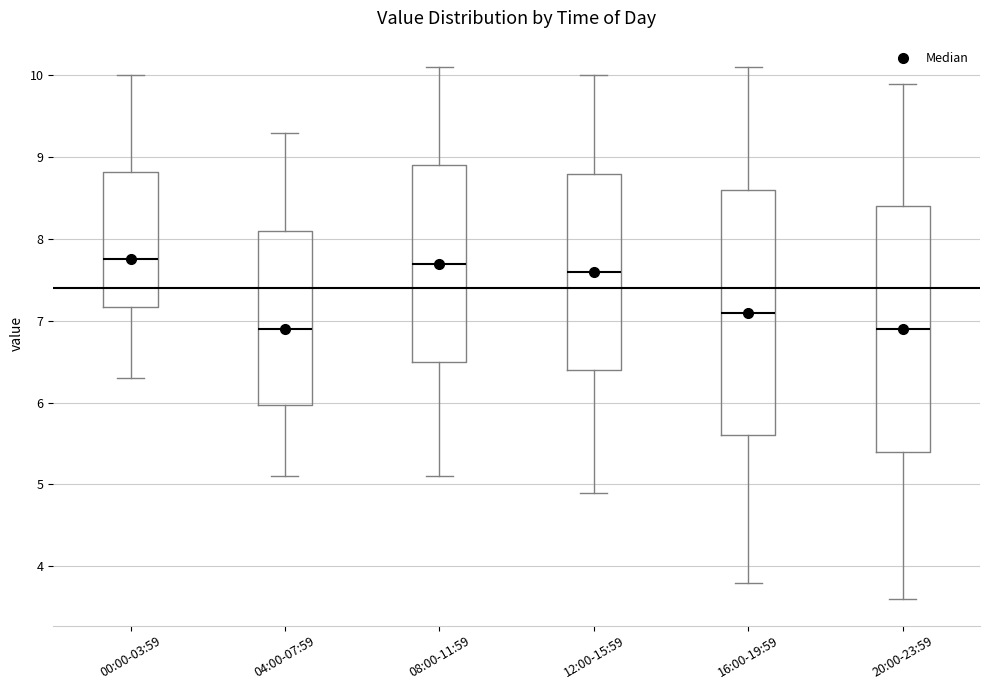

Reading left to right, transcribe this box plot: for each box, give where its median line is, the range the box spans, and where its two whiskers end, as read against the y-axis. The values are not printed on the chart, so give them approximately, as read against the axis.

00:00-03:59: median 7.8, box 7.2 to 8.8, whiskers 6.3 to 10.0
04:00-07:59: median 6.9, box 6.0 to 8.1, whiskers 5.1 to 9.3
08:00-11:59: median 7.7, box 6.5 to 8.9, whiskers 5.1 to 10.1
12:00-15:59: median 7.6, box 6.4 to 8.8, whiskers 4.9 to 10.0
16:00-19:59: median 7.1, box 5.6 to 8.6, whiskers 3.8 to 10.1
20:00-23:59: median 6.9, box 5.4 to 8.4, whiskers 3.6 to 9.9